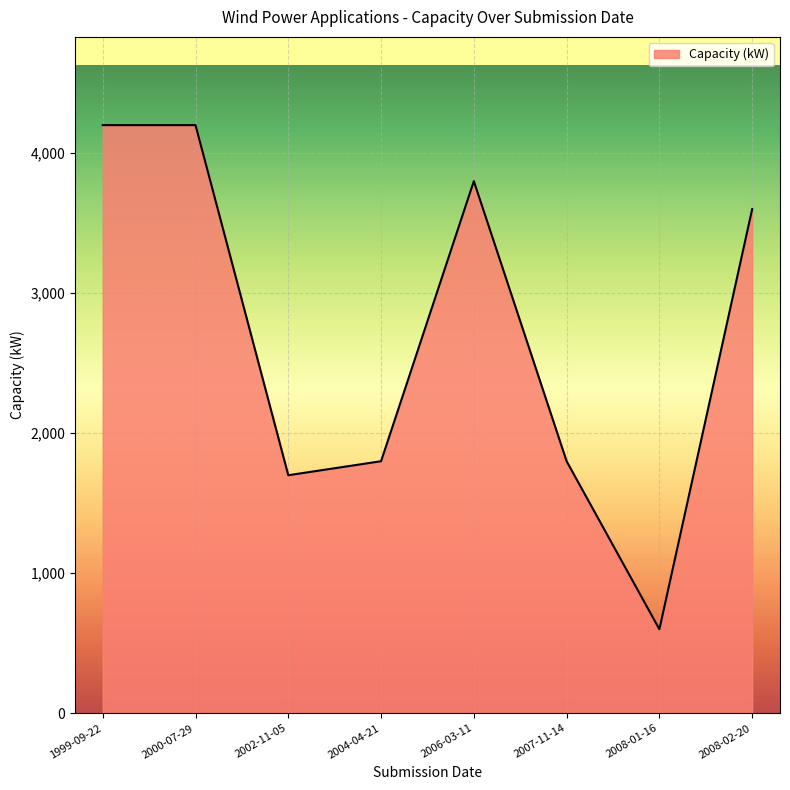

What is the difference between the maximum and second lowest values?

2500